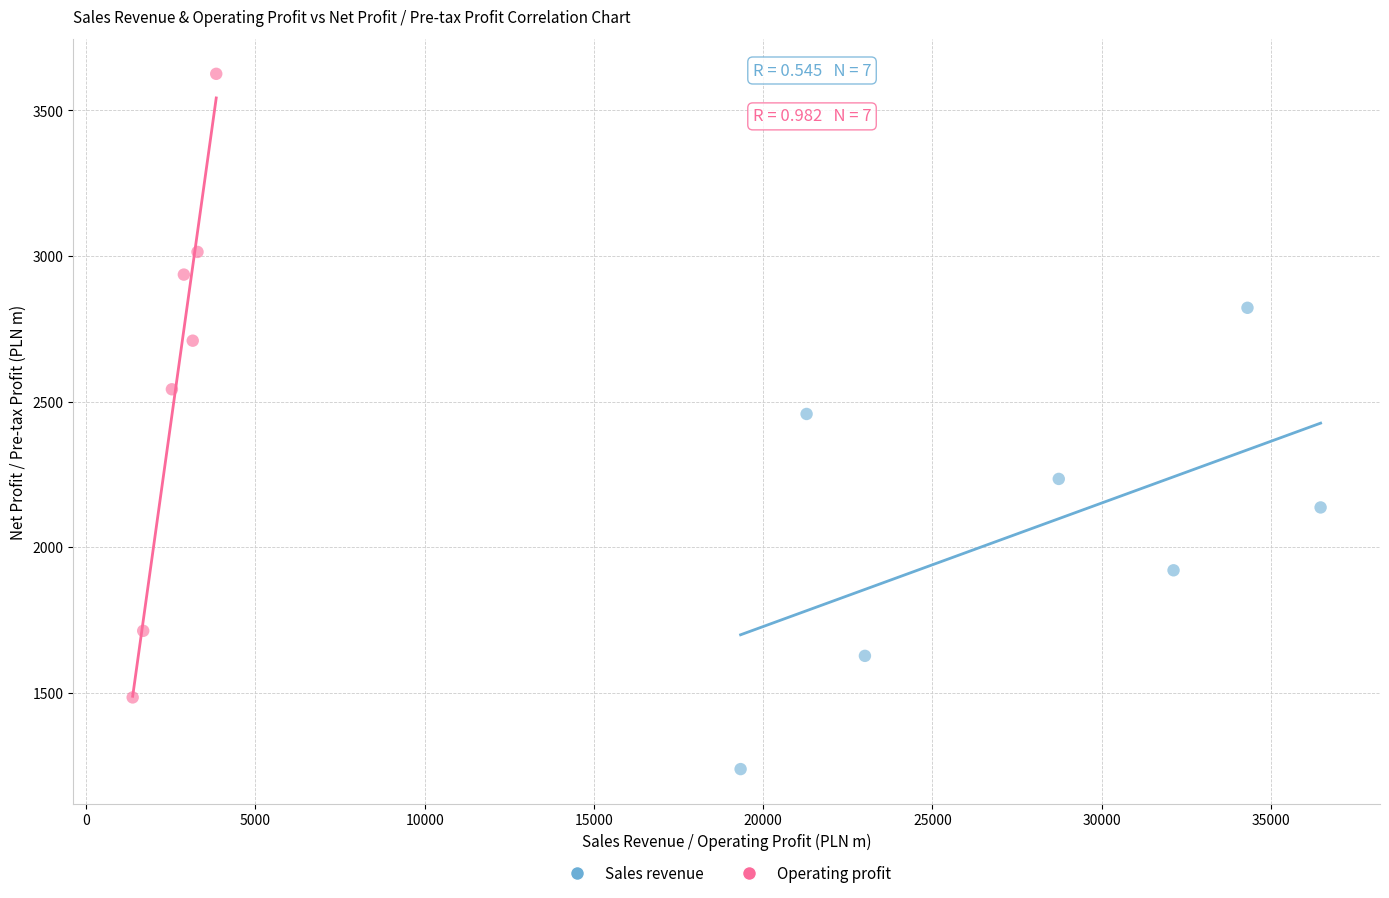

Which series reaches the maximum Y coordinate?

Operating profit